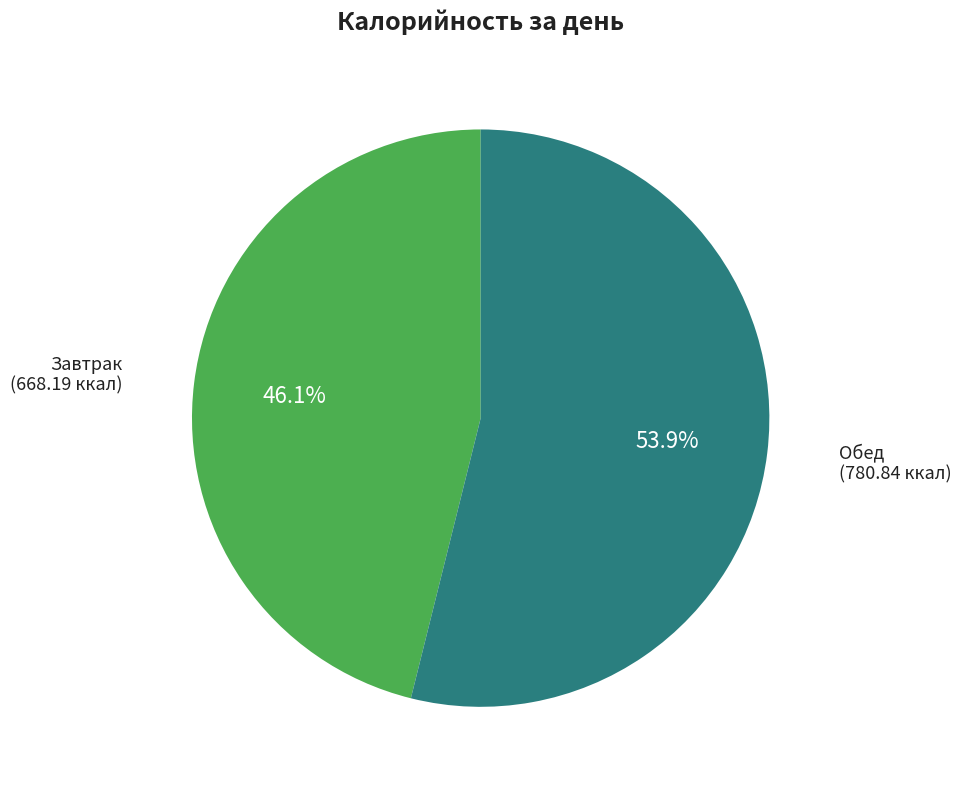

To the nearest percent, what percentage of the pie is Обед?

54%